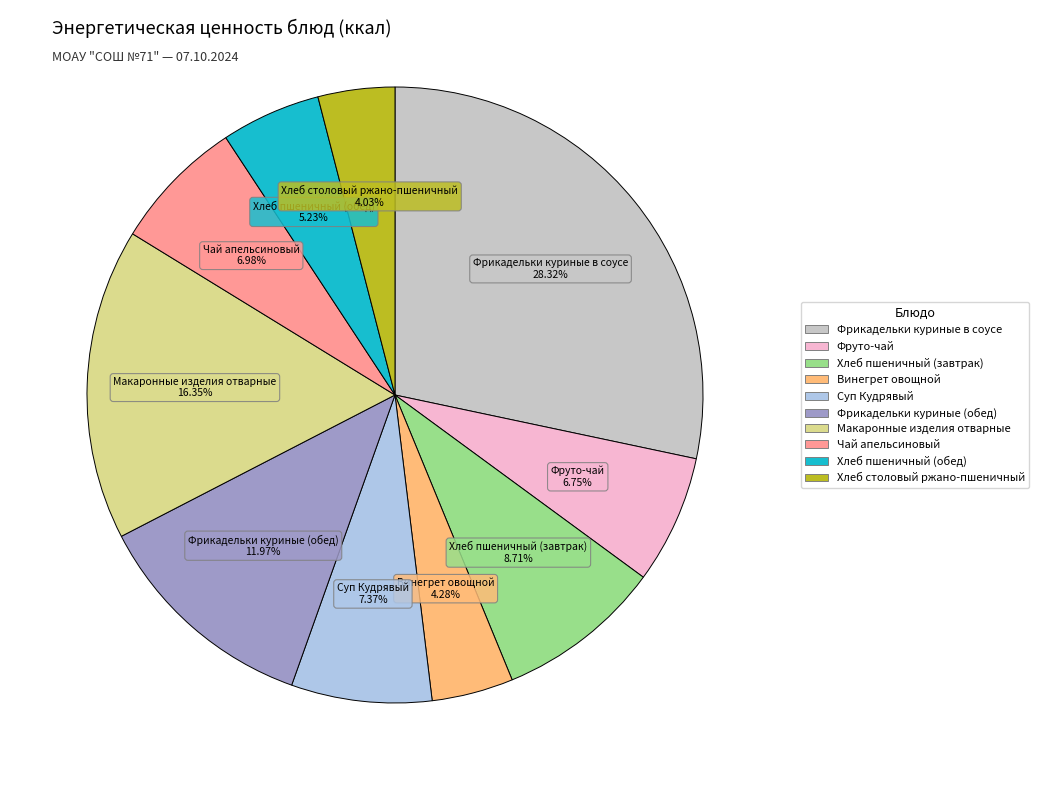

How many segments does this pie chart have?

10